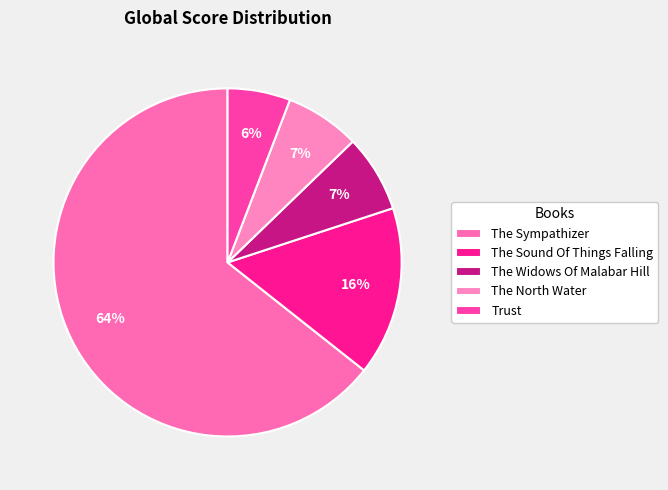

How many slices are in this pie chart?

5